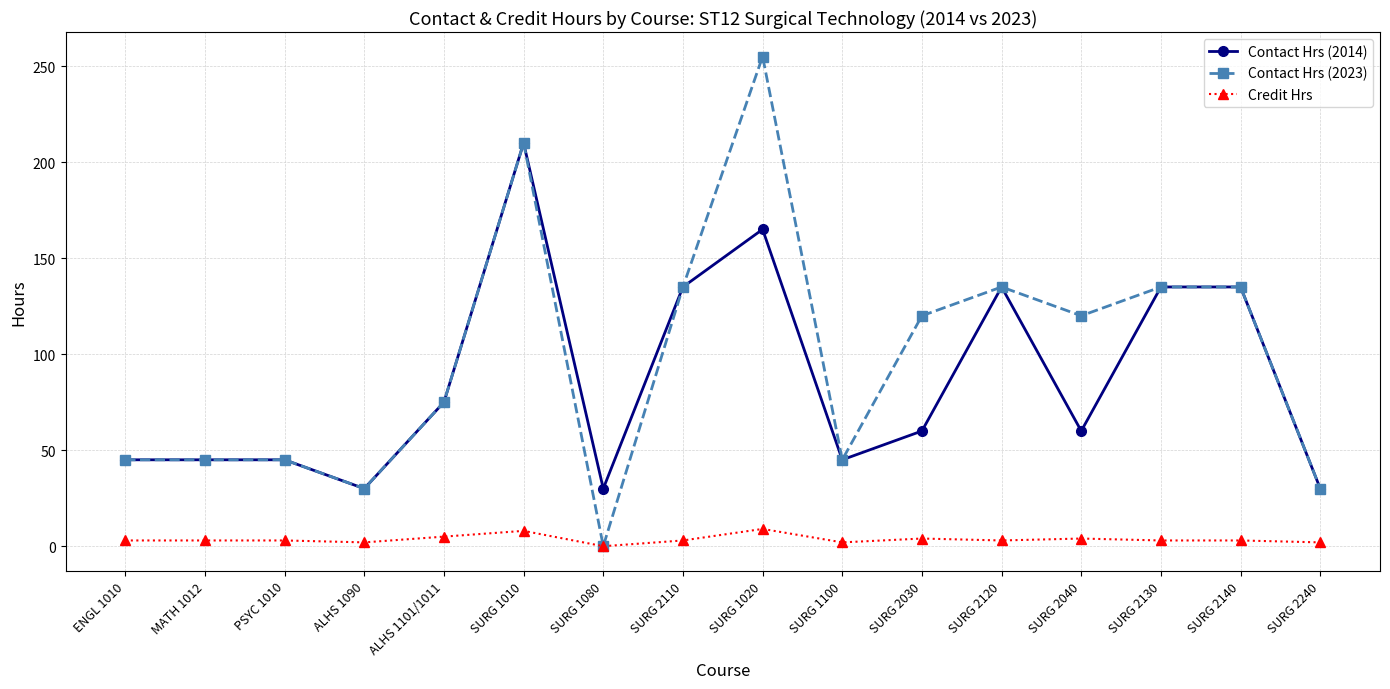

What is the difference between the maximum and minimum values in the Contact Hrs (2014) series?

180